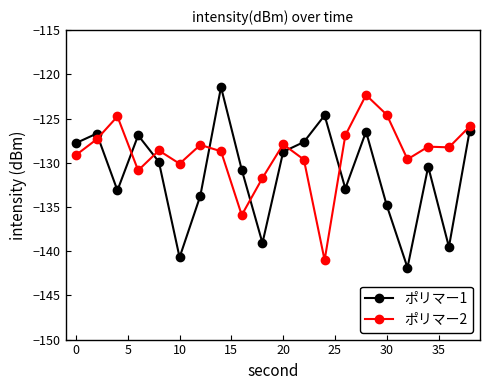

How many values in the ポリマー1 series are below -129?

11